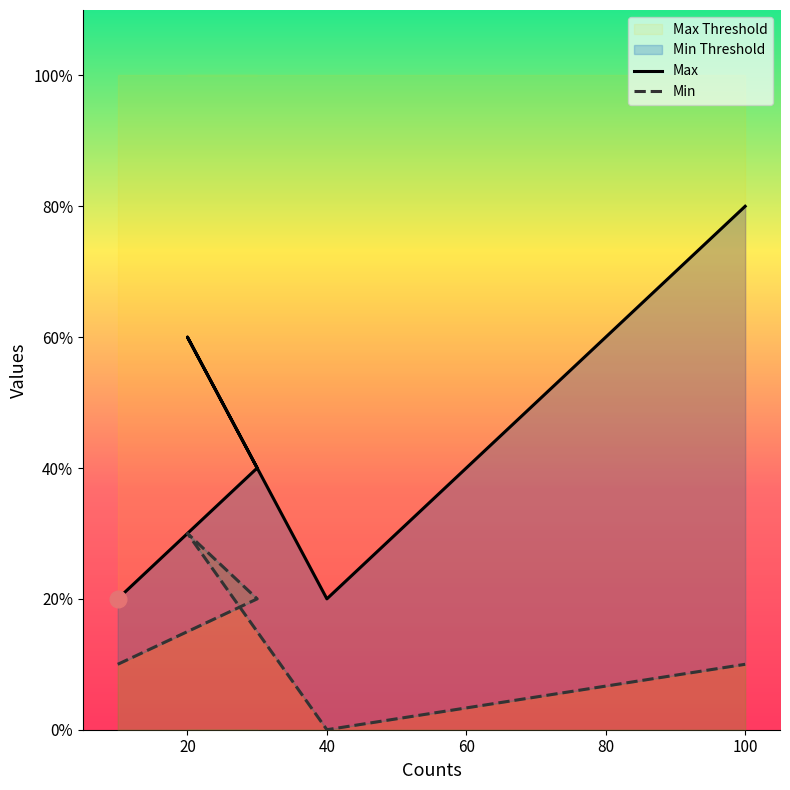

How many lines are shown in the chart?

2